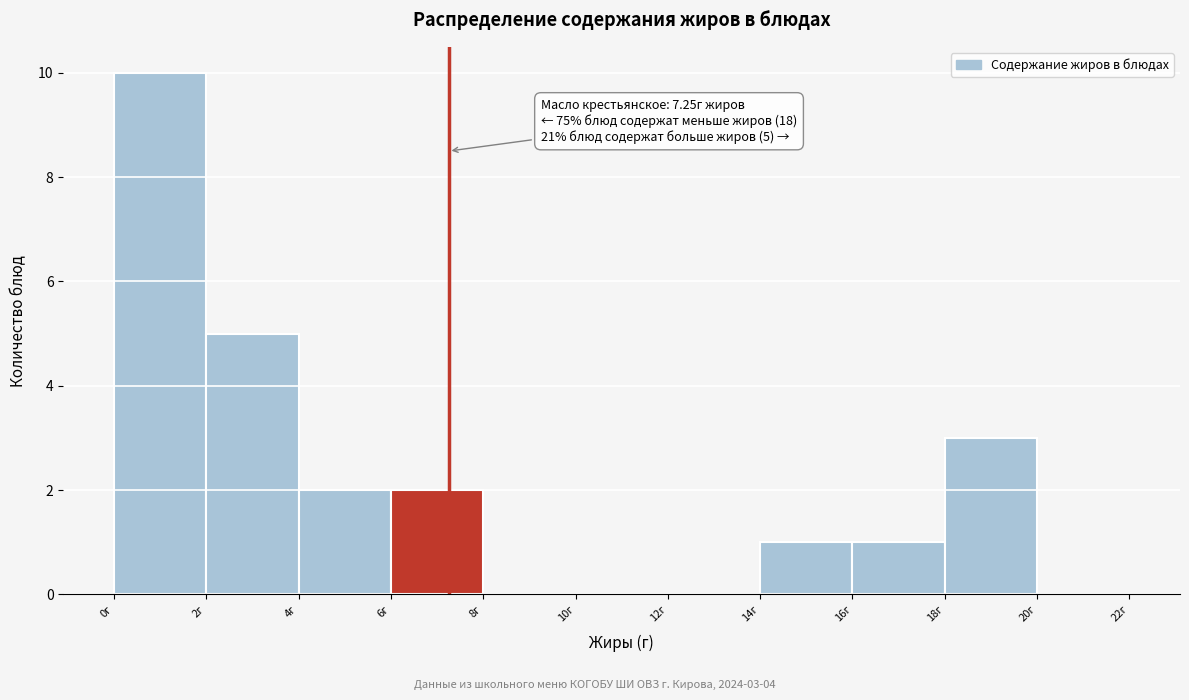

Which range on the x-axis has the tallest bar?

0 to 2